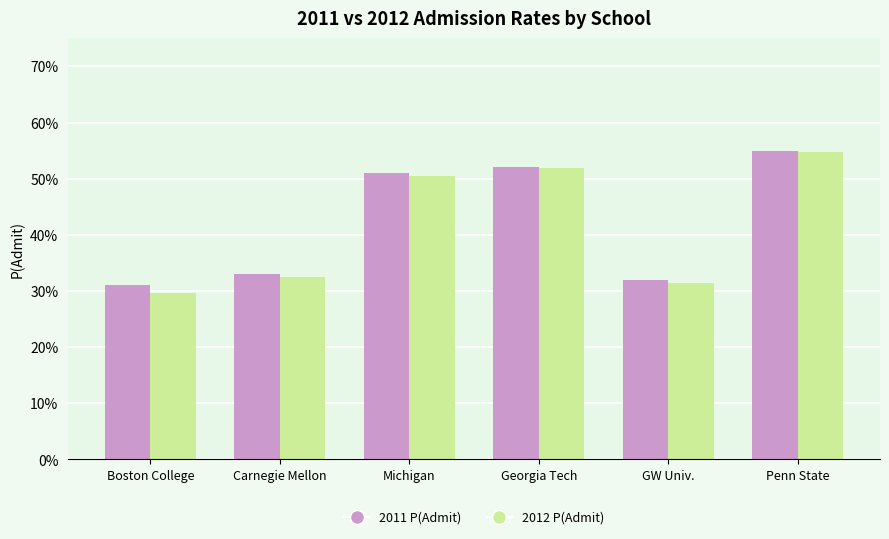

The value of 2011 P(Admit) at Penn State is 0.6. True or false?

True